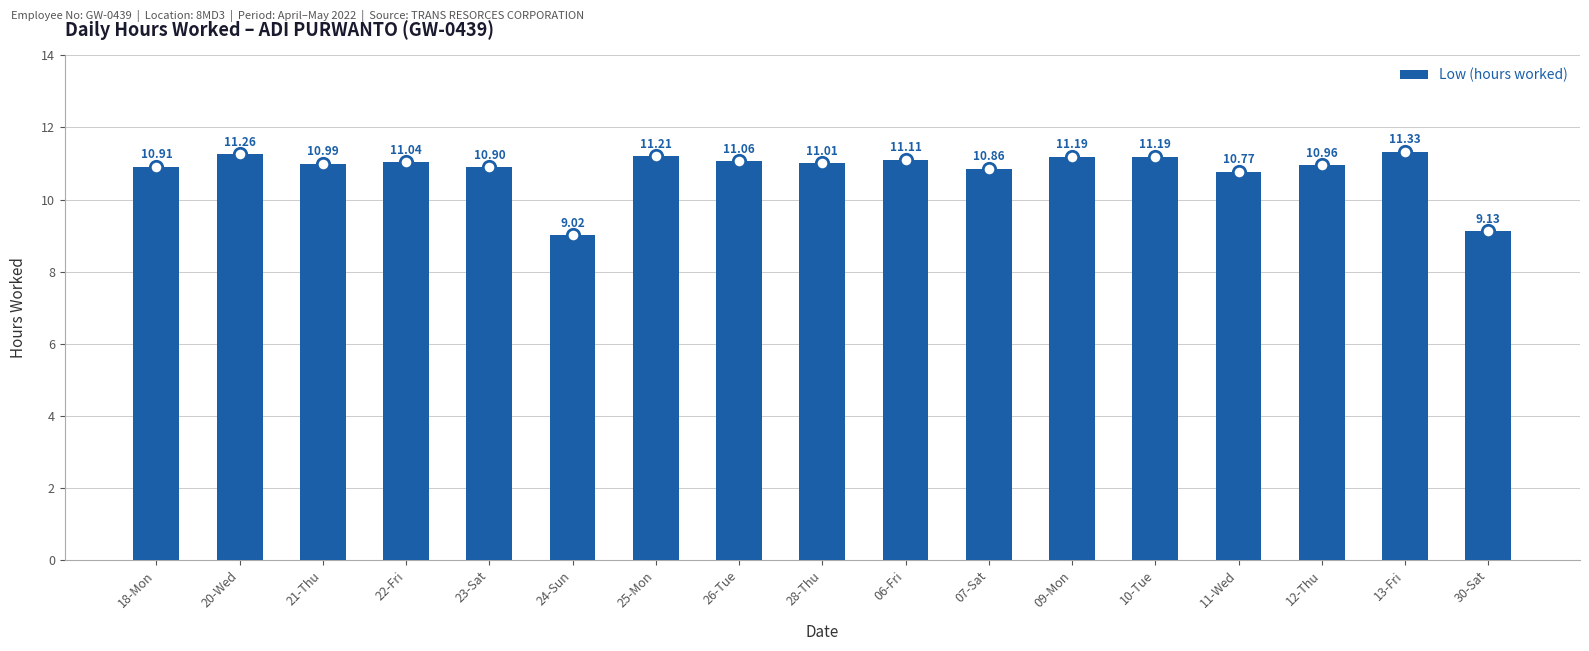

Which has a higher value, 25-Mon or 24-Sun?

25-Mon